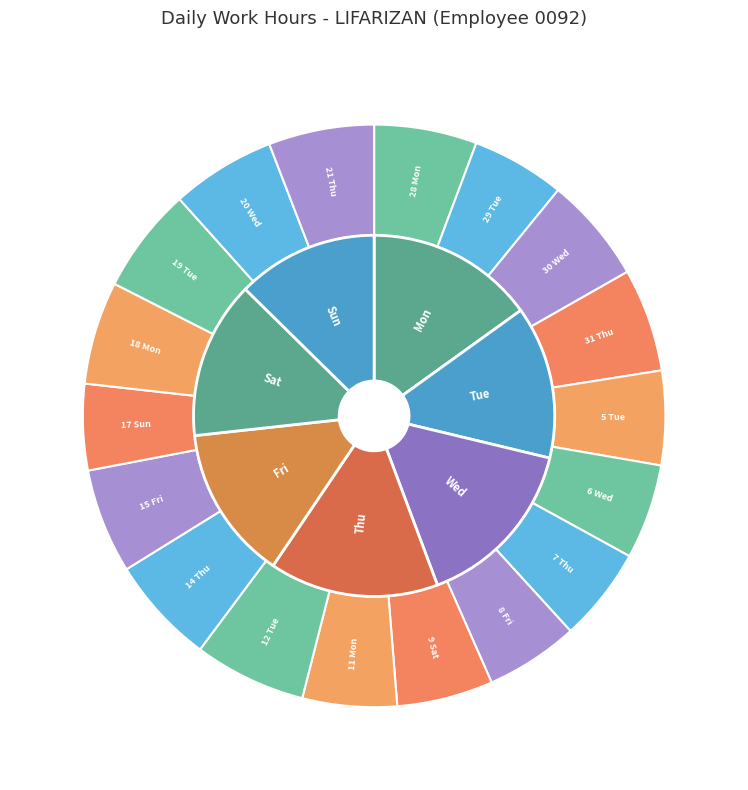

What is the largest slice in the pie chart?

12 Tue